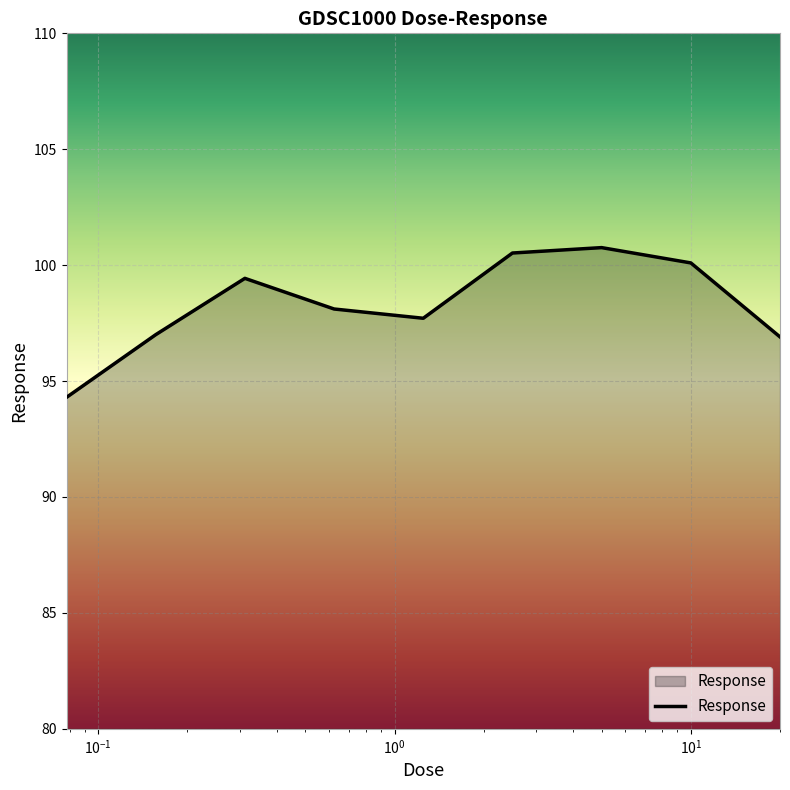

How many values are below 98?

4